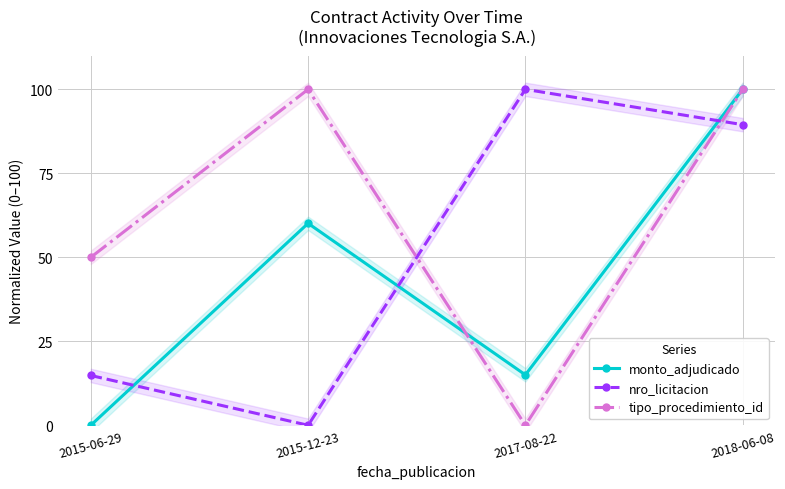

What position from the right is 2015-06-29?

4